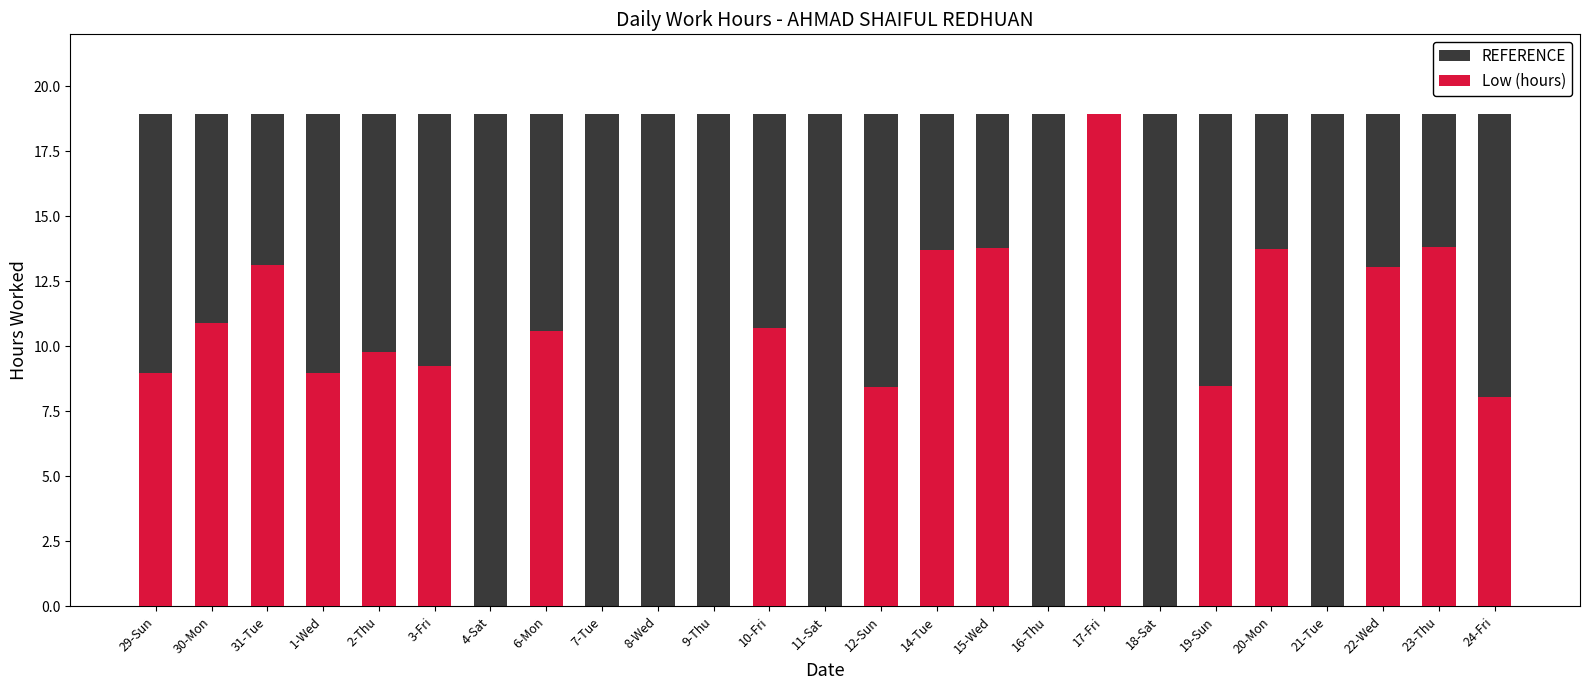

What is the label of the 6th bar from the right?

19-Sun